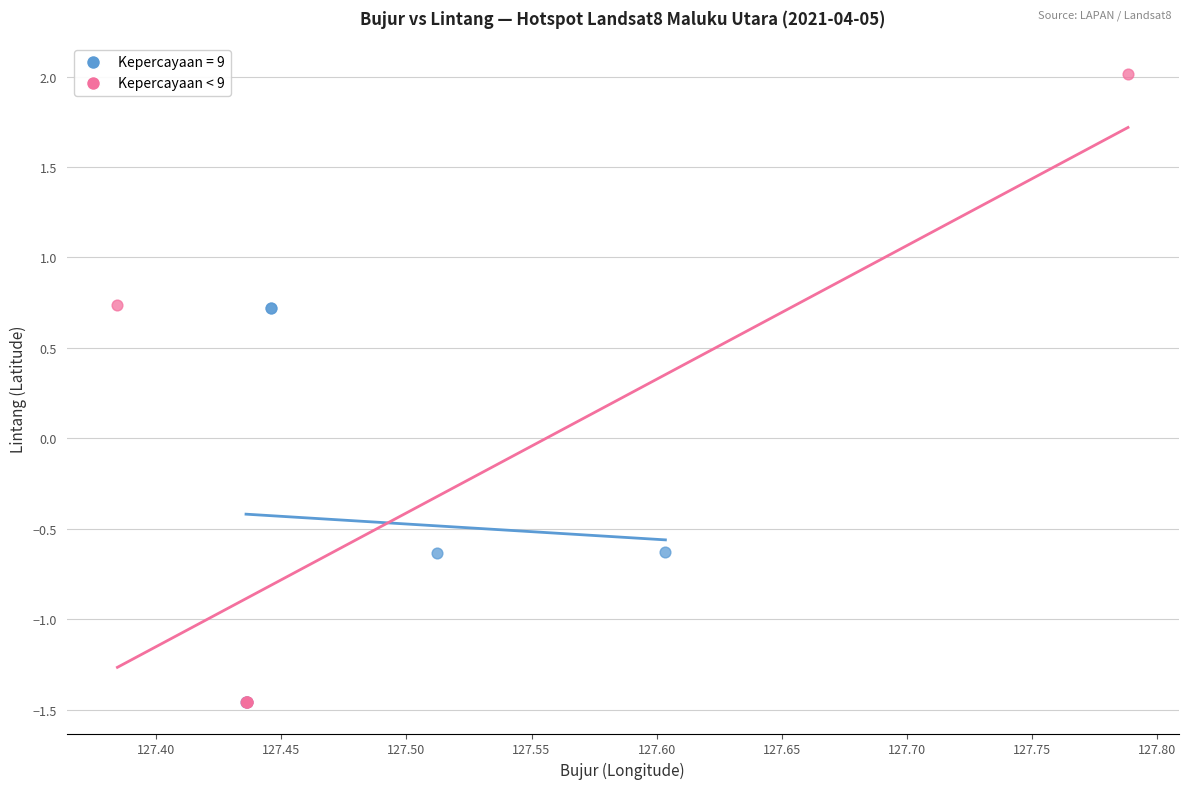

Which series reaches the maximum Y coordinate?

Kepercayaan < 9